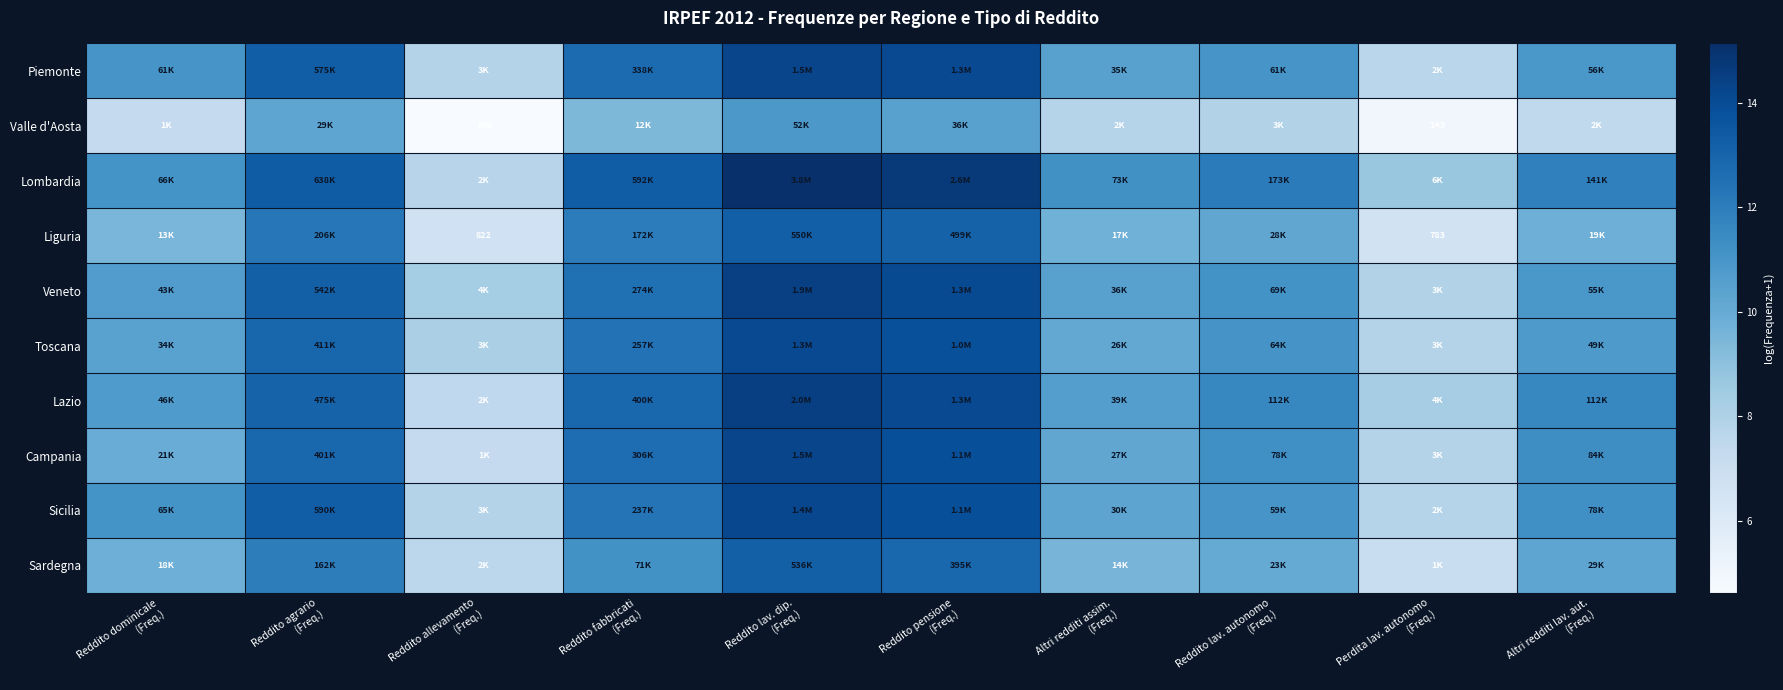

List the series in order of their peak value, lowest first.

Valle d'Aosta, Sardegna, Liguria, Toscana, Sicilia, Campania, Piemonte, Veneto, Lazio, Lombardia